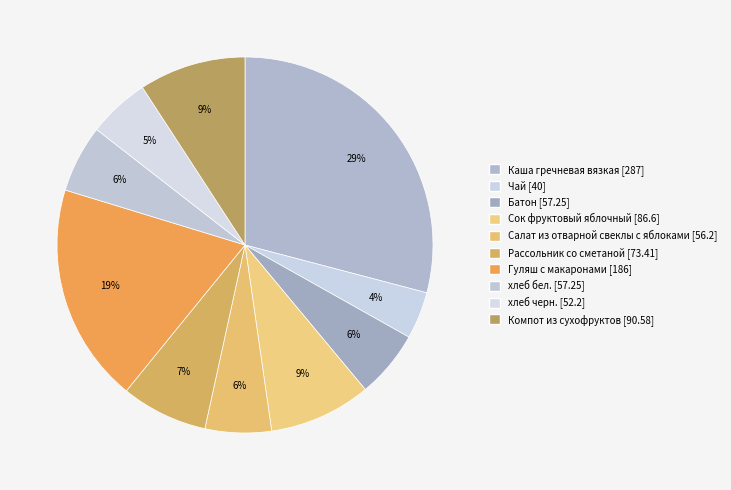

Is it true that Каша гречневая вязкая [287] is 20% of the pie?

False